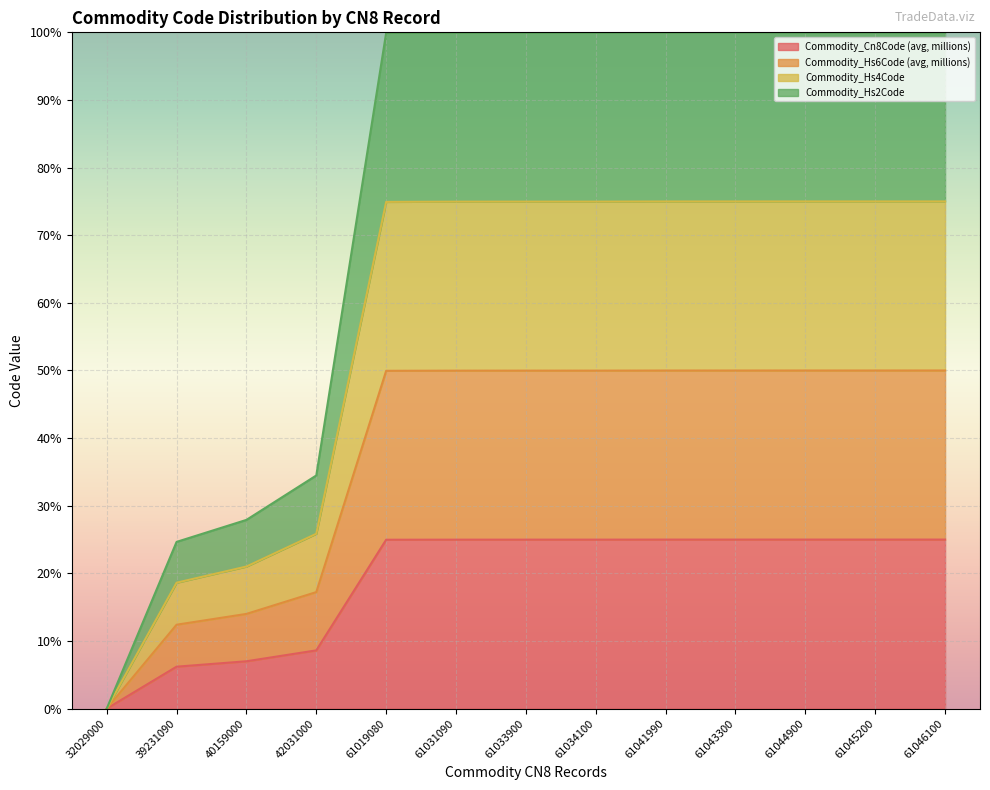

True or false: Commodity_Hs2Code and Commodity_Cn8Code (avg, millions) cross at least once.

False